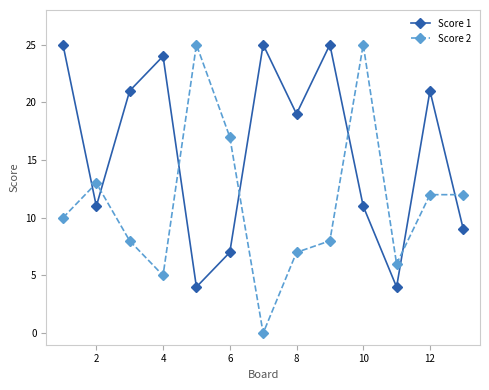

Which series has the largest total across all categories?

Score 1